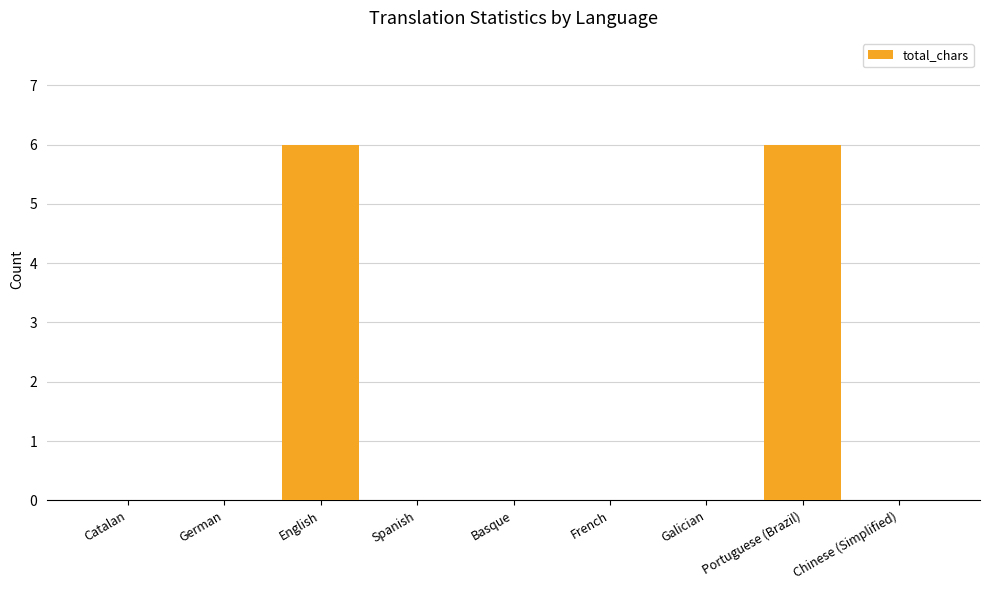

Reading left to right, list all the values displayed in this chart.

Catalan=0	German=0	English=6	Spanish=0	Basque=0	French=0	Galician=0	Portuguese (Brazil)=6	Chinese (Simplified)=0